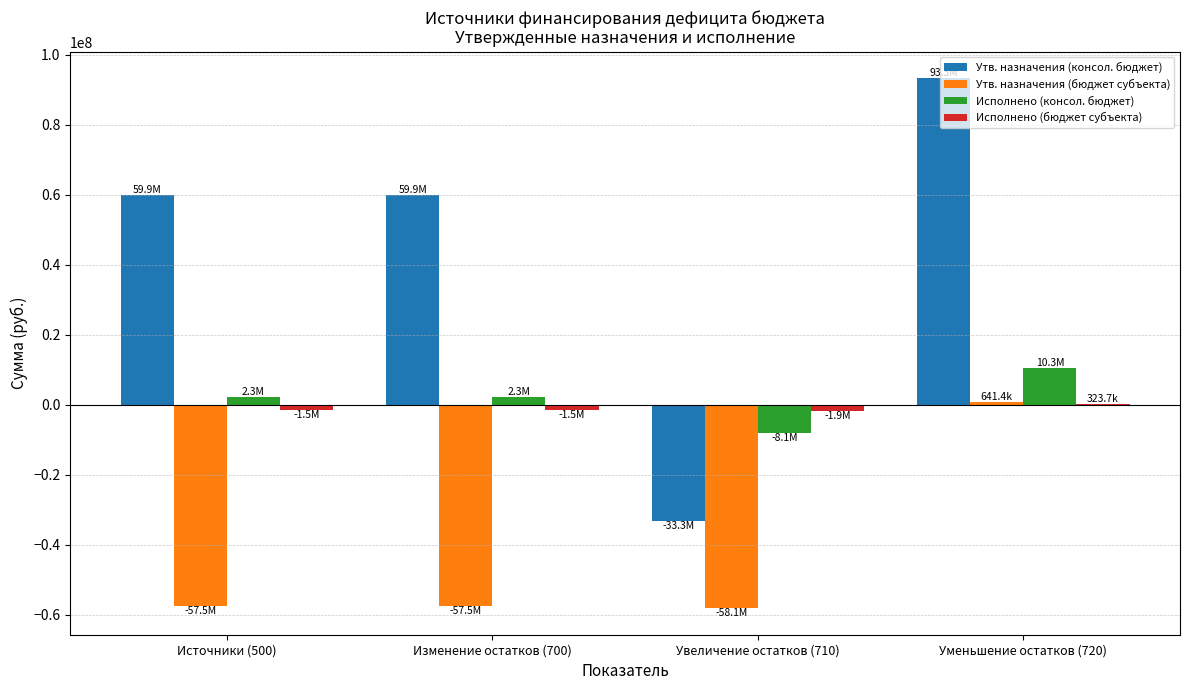

The value of Утв. назначения (консол. бюджет) at Увеличение остатков (710) is -54602426.1. True or false?

False